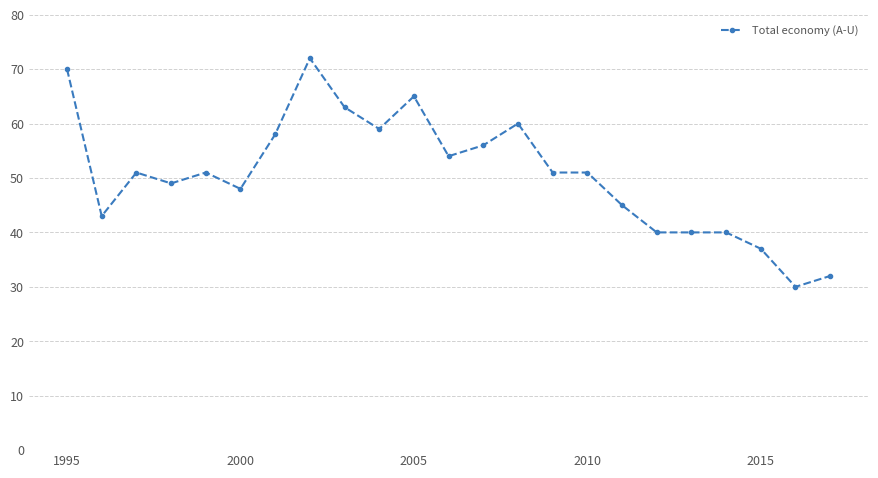

What is the sum of all values?

1165